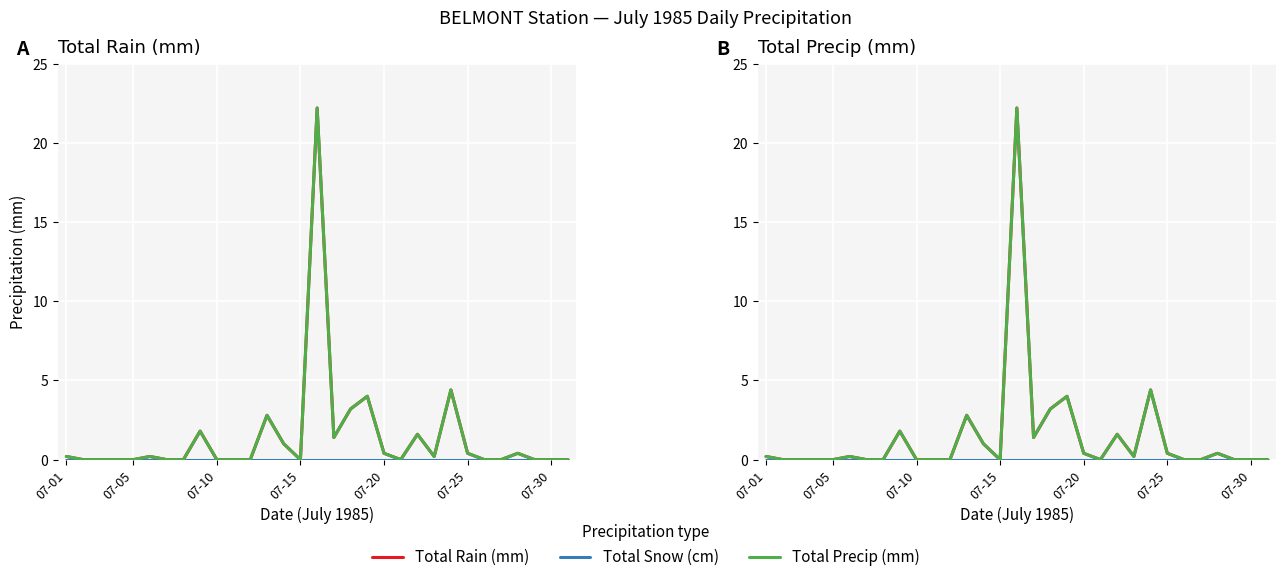

At how many categories does at least one series exceed 11?

1